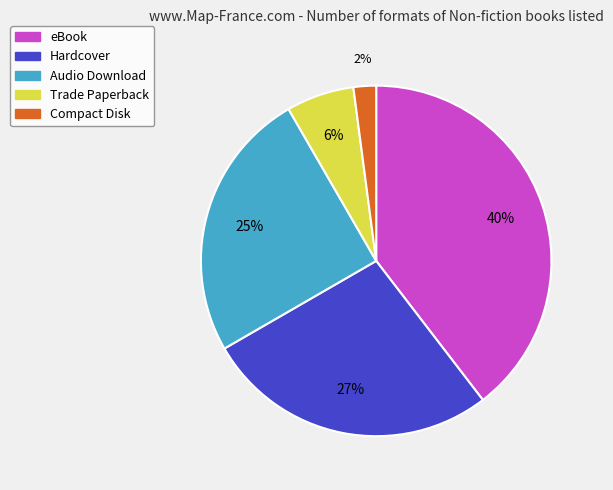

Combined, do eBook and Hardcover account for over 50%?

Yes